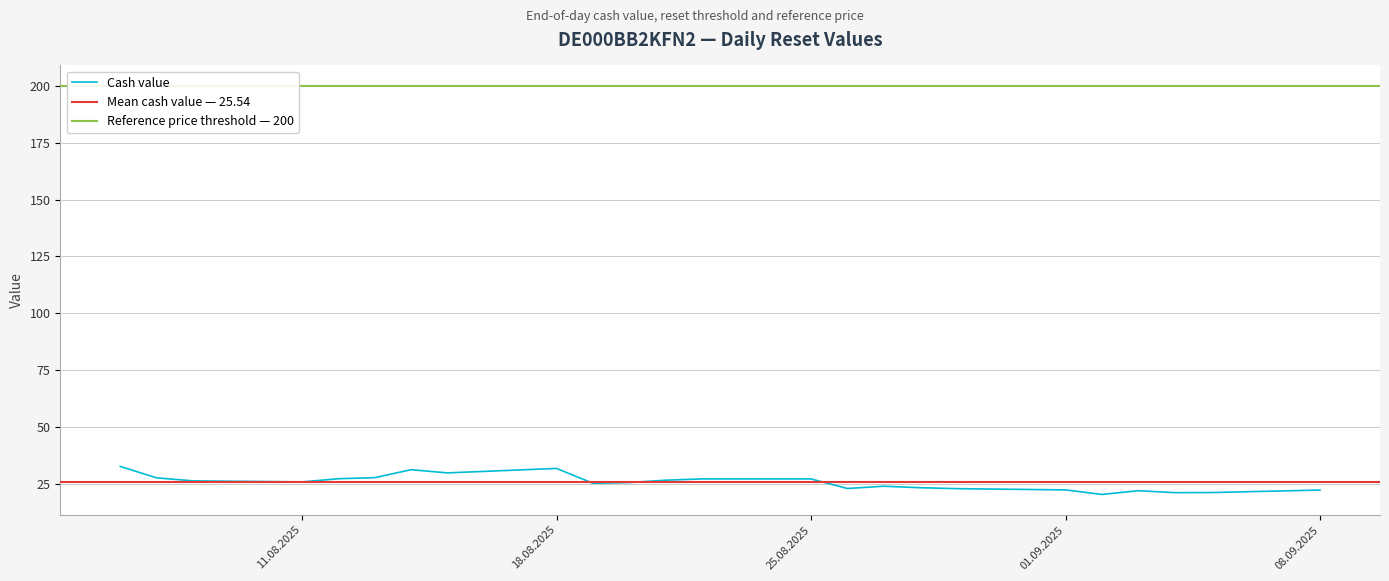

At how many categories does at least one series exceed 75?

24